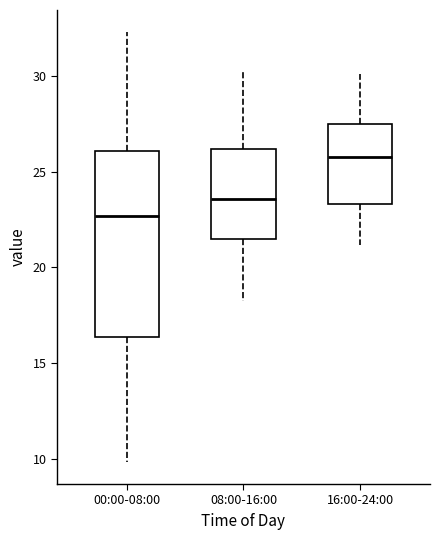

Reading left to right, transcribe this box plot: for each box, give where its median line is, the range the box spans, and where its two whiskers end, as read against the y-axis. The values are not printed on the chart, so give them approximately, as read against the axis.

00:00-08:00: median 22.5, box 16.5 to 26.0, whiskers 10.0 to 32.5
08:00-16:00: median 23.5, box 21.5 to 26.0, whiskers 18.0 to 30.0
16:00-24:00: median 26.0, box 23.5 to 27.5, whiskers 21.0 to 30.0